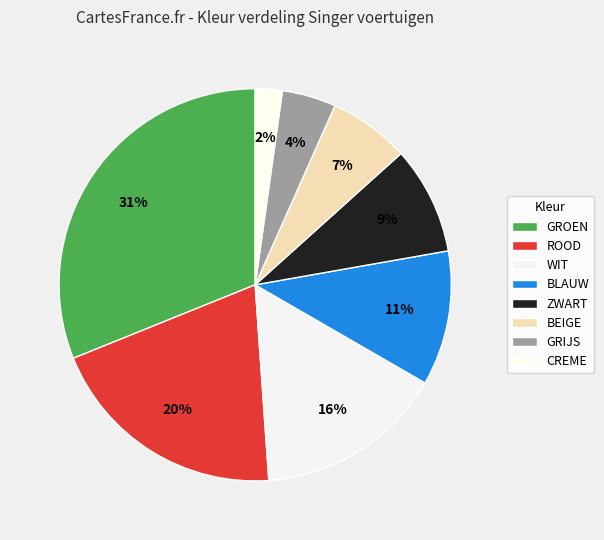

What percentage is the ZWART slice, to the nearest percent?

9%